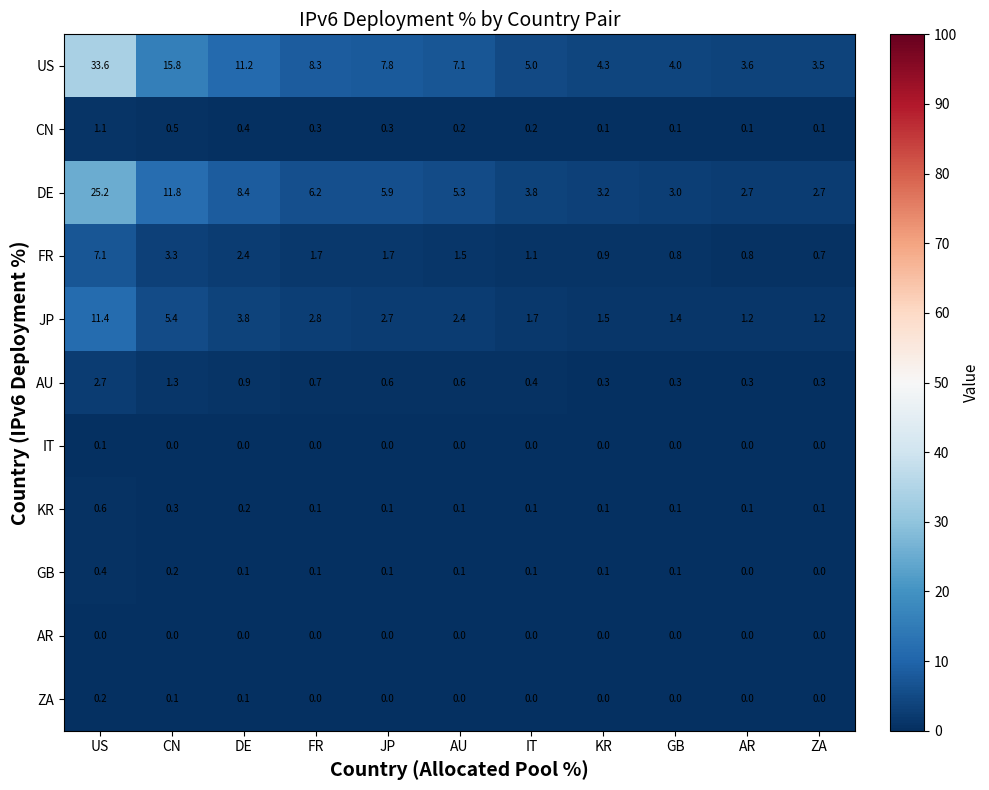

Is it true that AU equals 1.3 at CN?

True